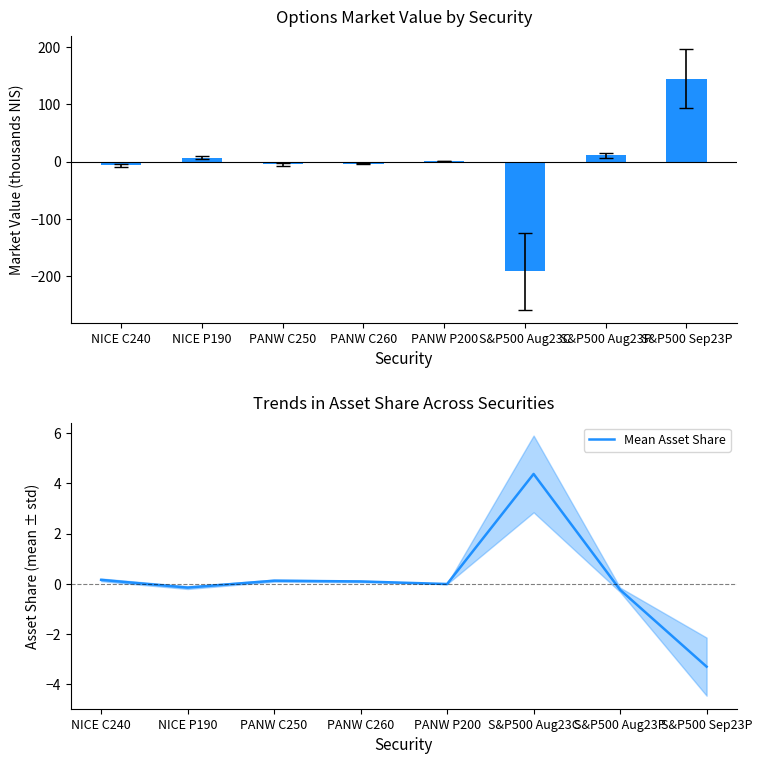

Read the Mean Asset Share value at PANW C250.

0.1